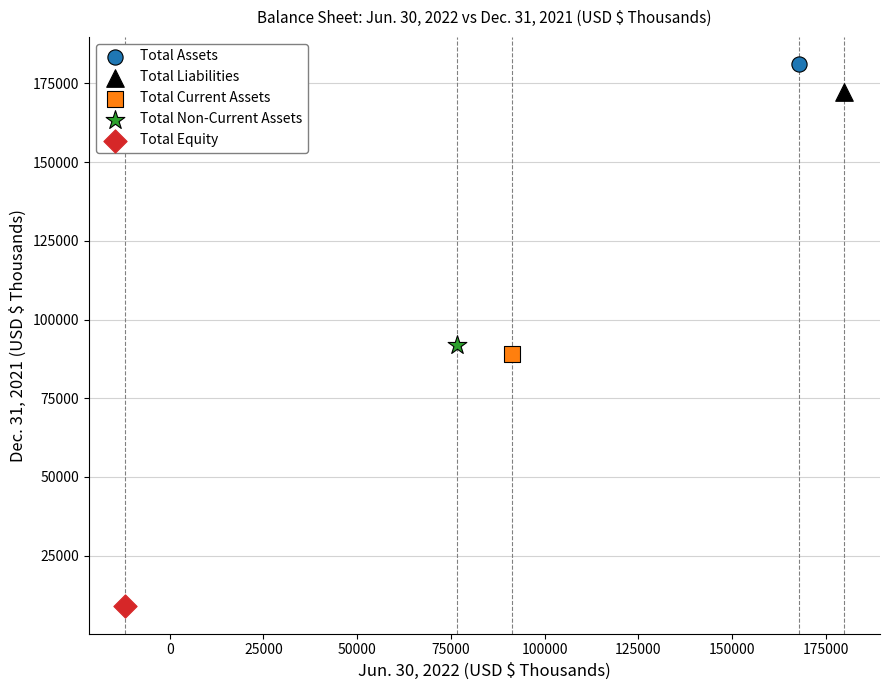

Which series reaches the maximum Y coordinate?

Total Assets